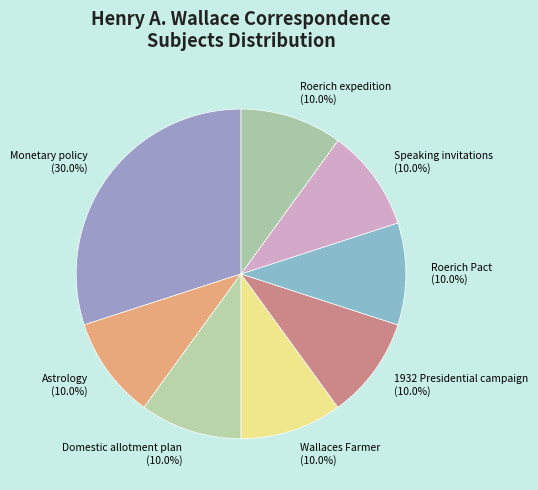

The 1932 Presidential campaign slice represents 1% of the pie. True or false?

False